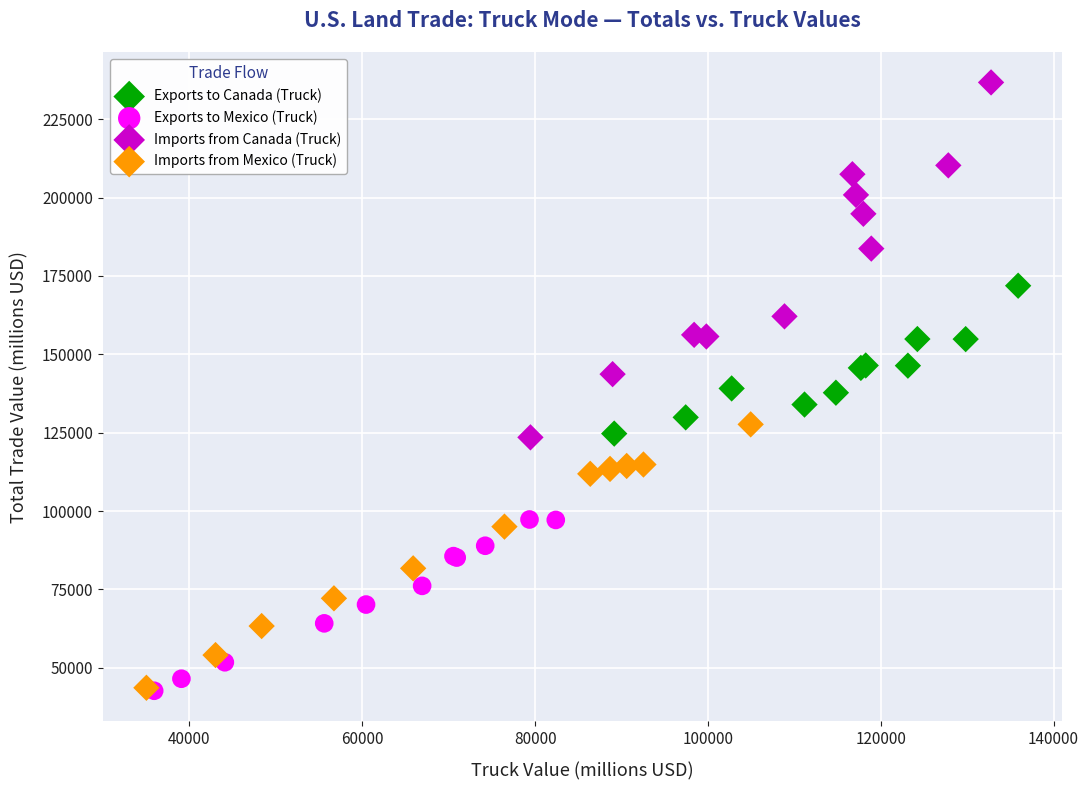

Which series contains the highest Y value?

Imports from Canada (Truck)